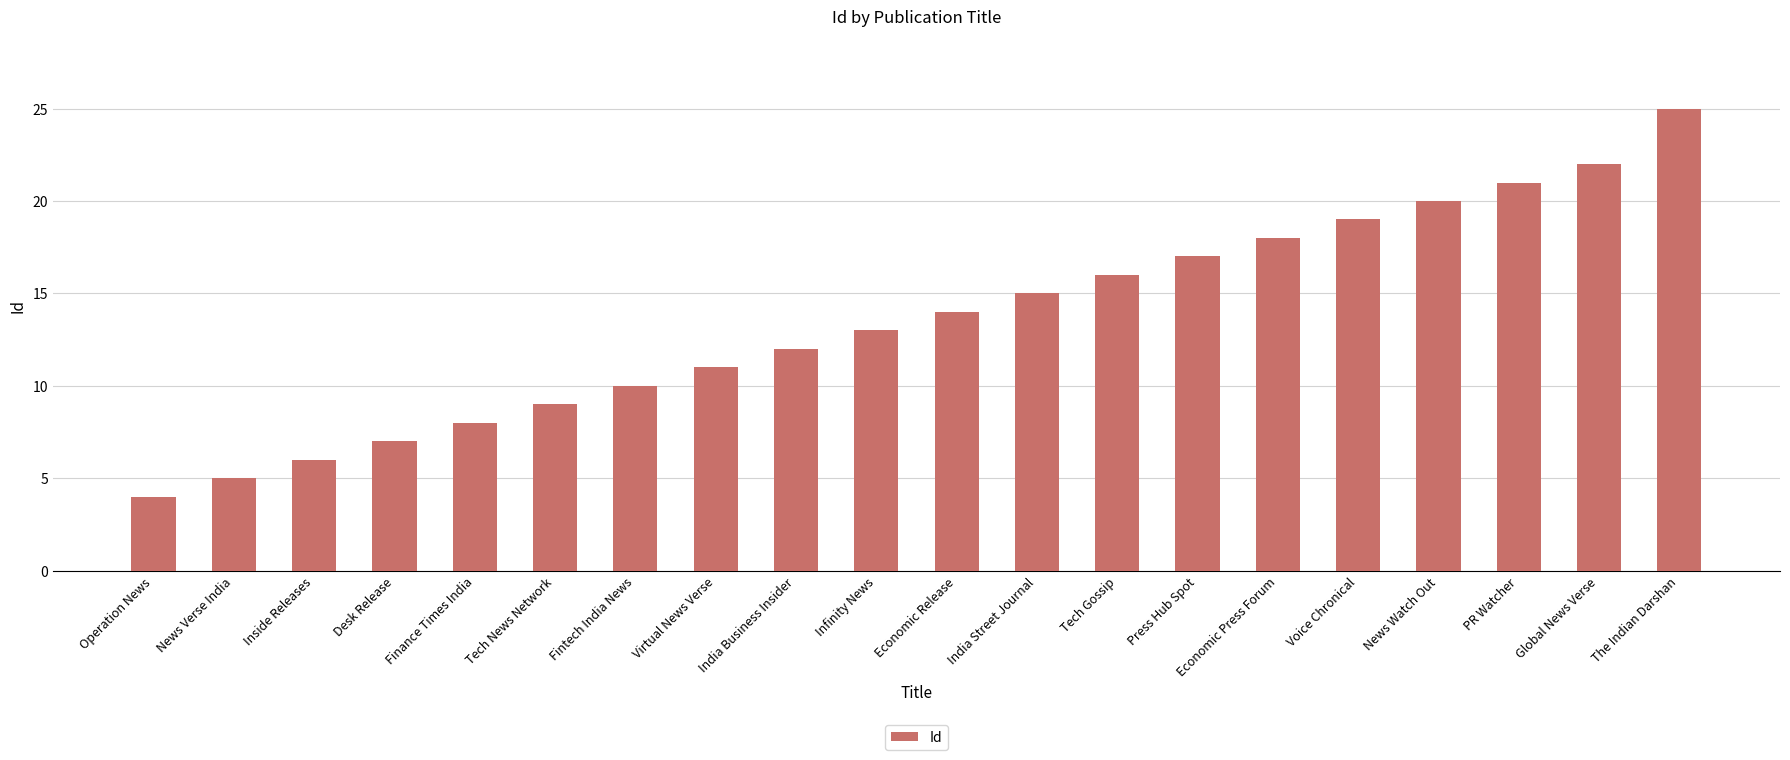

List the labels in order of value, smallest first.

Operation News, News Verse India, Inside Releases, Desk Release, Finance Times India, Tech News Network, Fintech India News, Virtual News Verse, India Business Insider, Infinity News, Economic Release, India Street Journal, Tech Gossip, Press Hub Spot, Economic Press Forum, Voice Chronical, News Watch Out, PR Watcher, Global News Verse, The Indian Darshan